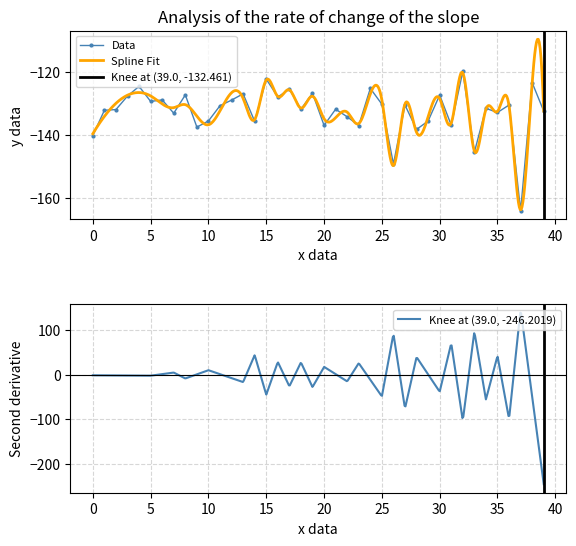

What is the sum of the values at 28 and 3?

-266.0